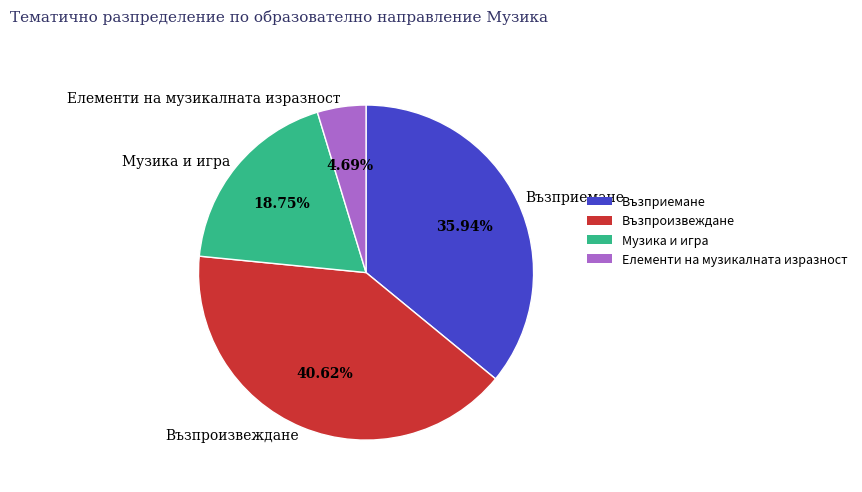

True or false: Музика и игра accounts for 19% of the total.

True